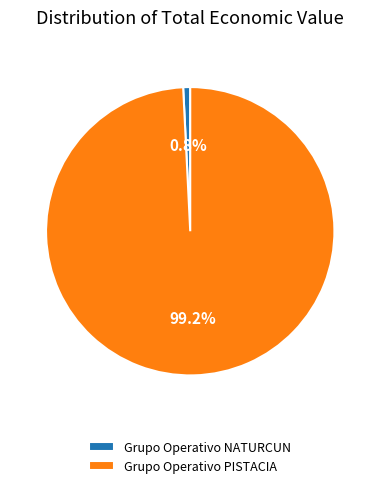

What percentage is the Grupo Operativo NATURCUN slice, to the nearest percent?

1%